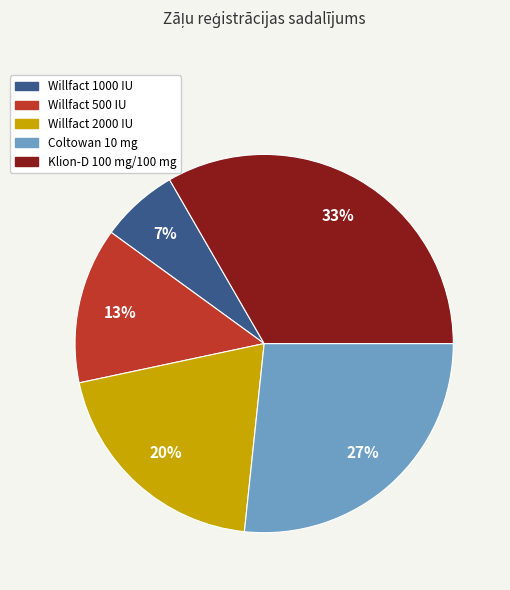

Approximately how many times larger is the value at Willfact 1000 IU compared to Willfact 500 IU?

0.5